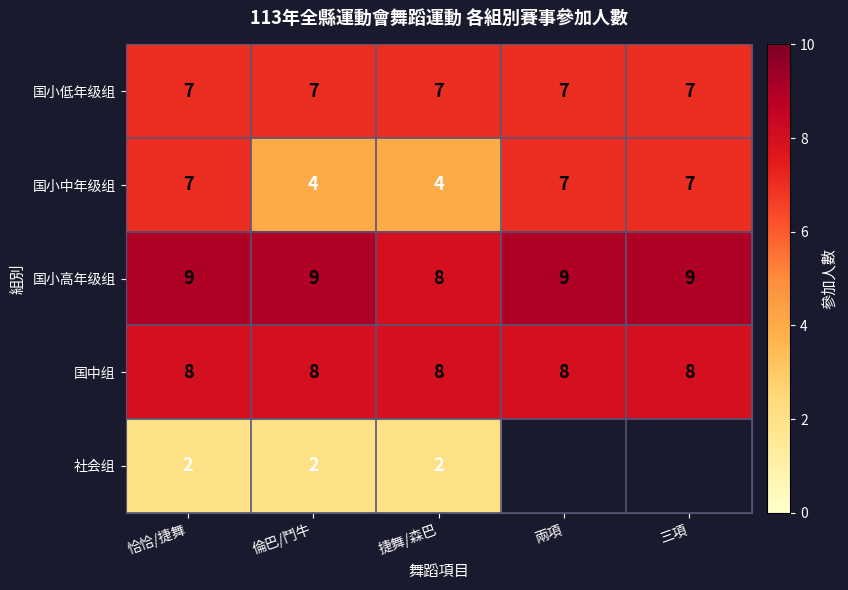

Is the value of 国小低年级组 at 兩項 greater than the value of 国小高年级组 at 恰恰/捷舞?

No